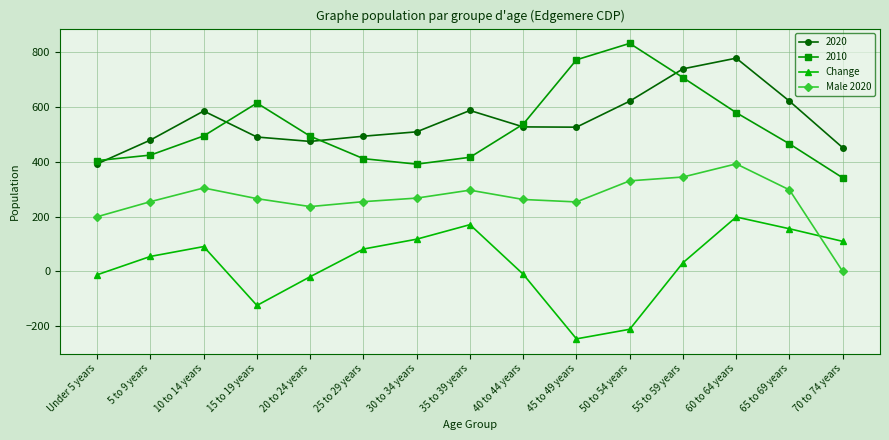

In Male 2020, how many points are higher than both neighbors (excluding endpoints)?

3